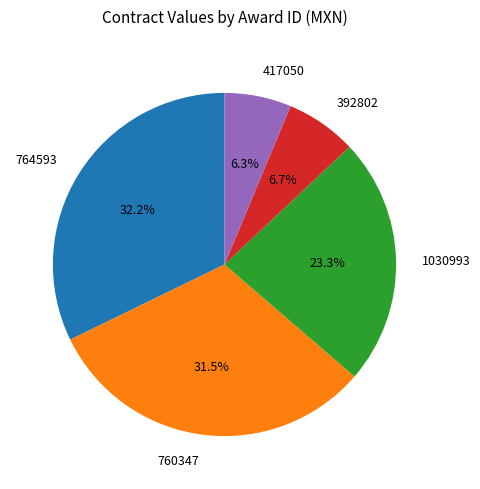

Approximately how many times larger is the value at 760347 compared to 764593?

1.0